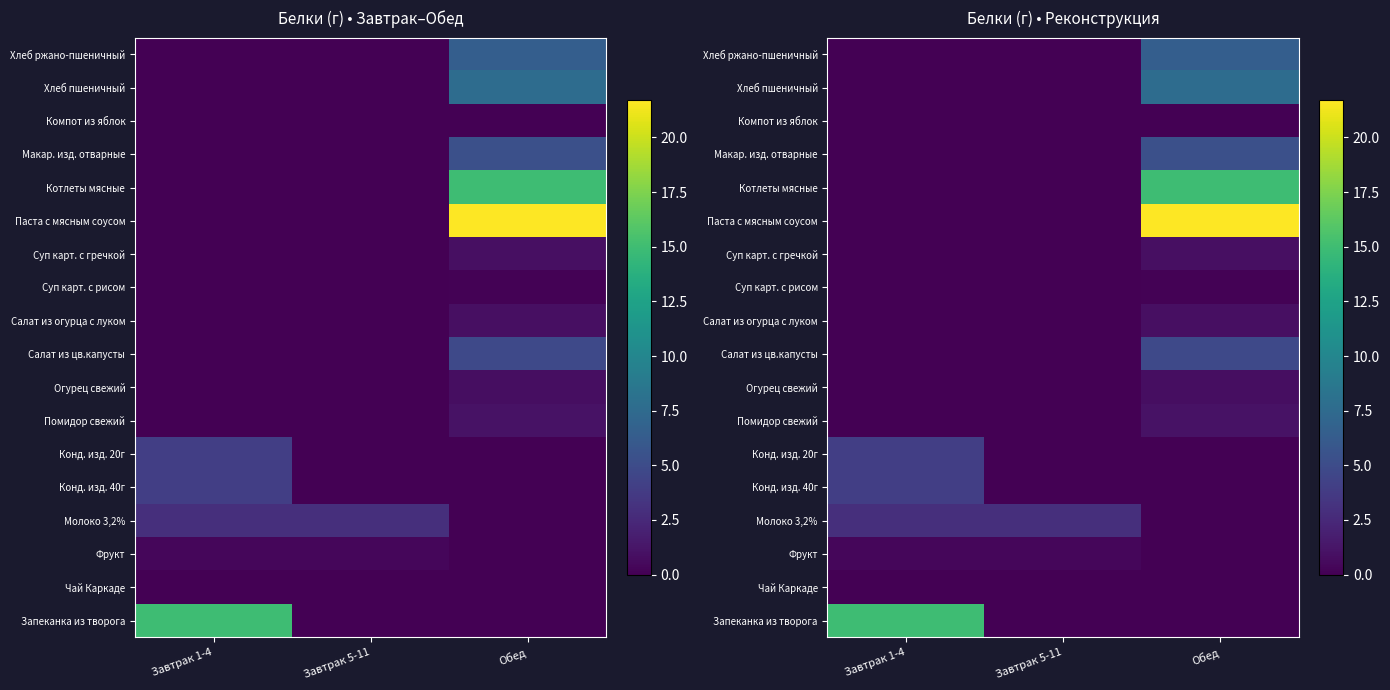

At how many categories does at least one series exceed 1?

3